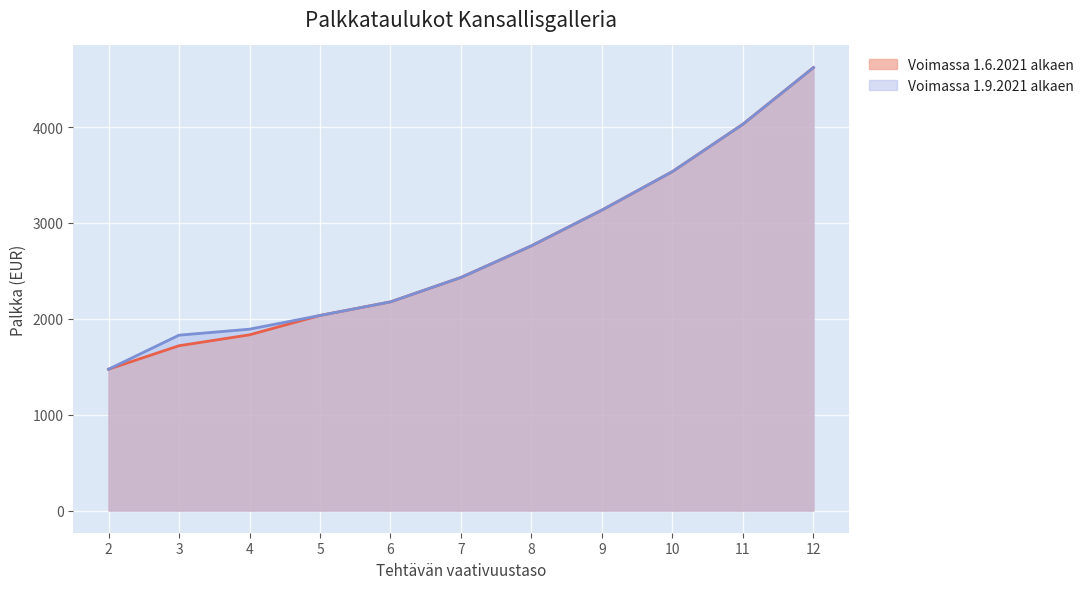

How many data points in Voimassa 1.6.2021 alkaen are above 2431?

6